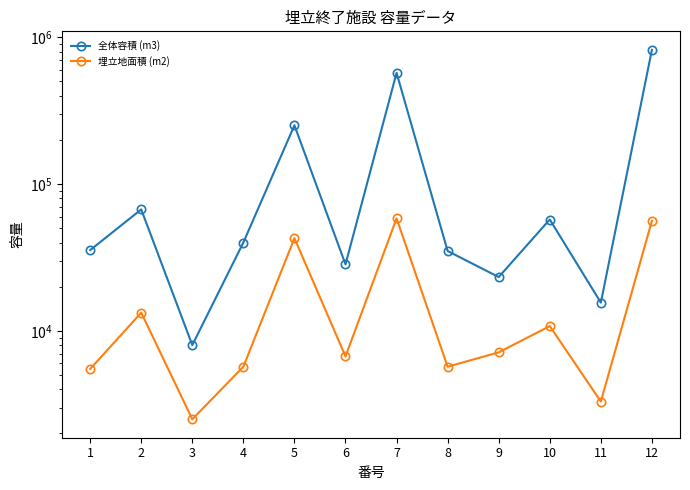

How many interior local valleys does the 埋立地面積 (m2) series have?

4